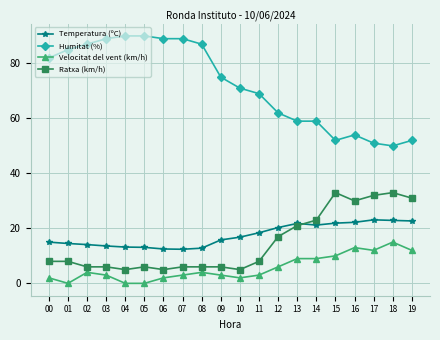

What is the total value across all series at 09?

99.8